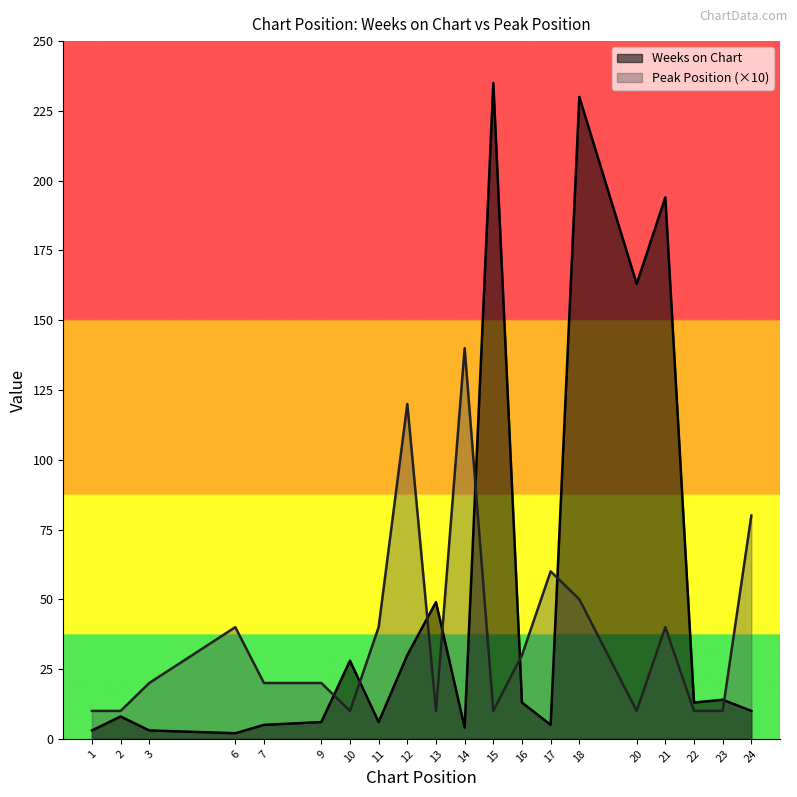

Is it true that Weeks on Chart equals 1 at 6?

False